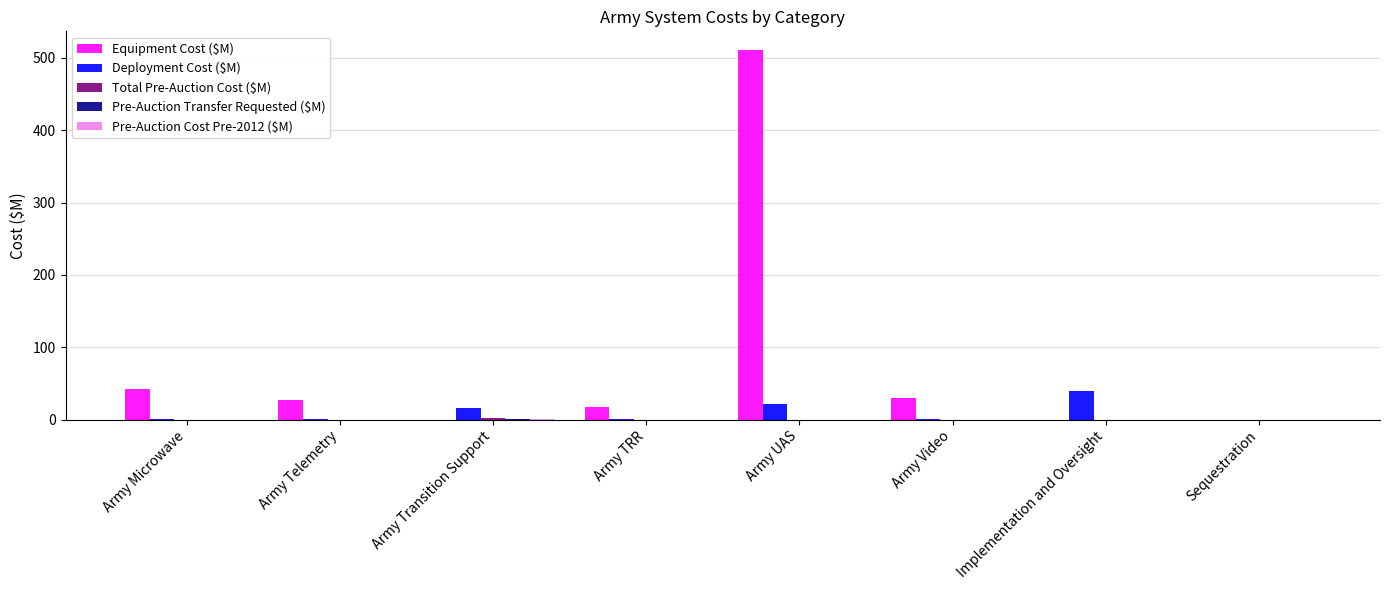

Which label corresponds to the largest value in the chart?

Army UAS